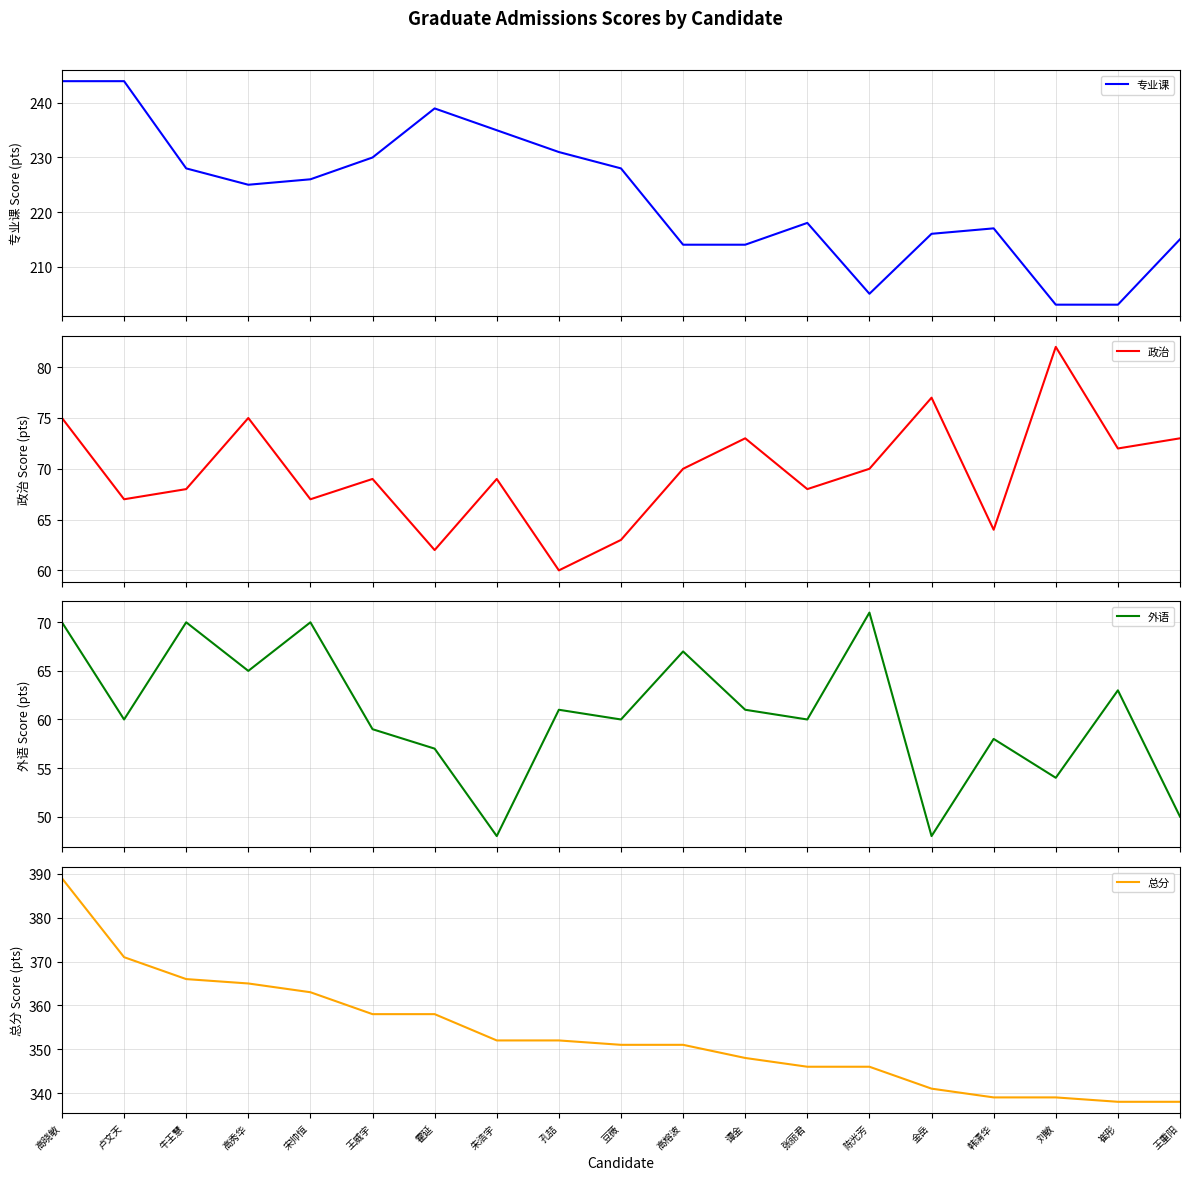

Reading left to right, transcribe all the data shown in this chart.

专业课: 244	244	228	225	226	230	239	235	231	228	214	214	218	205	216	217	203	203	215
政治: 75	67	68	75	67	69	62	69	60	63	70	73	68	70	77	64	82	72	73
外语: 70	60	70	65	70	59	57	48	61	60	67	61	60	71	48	58	54	63	50
总分: 389	371	366	365	363	358	358	352	352	351	351	348	346	346	341	339	339	338	338